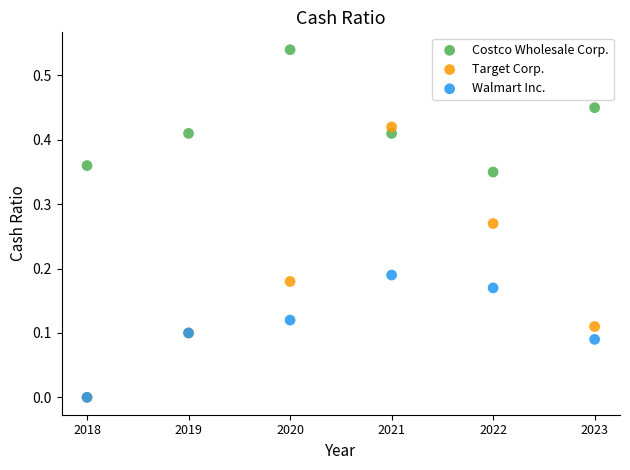

Which series has the widest spread of Y values?

Target Corp.